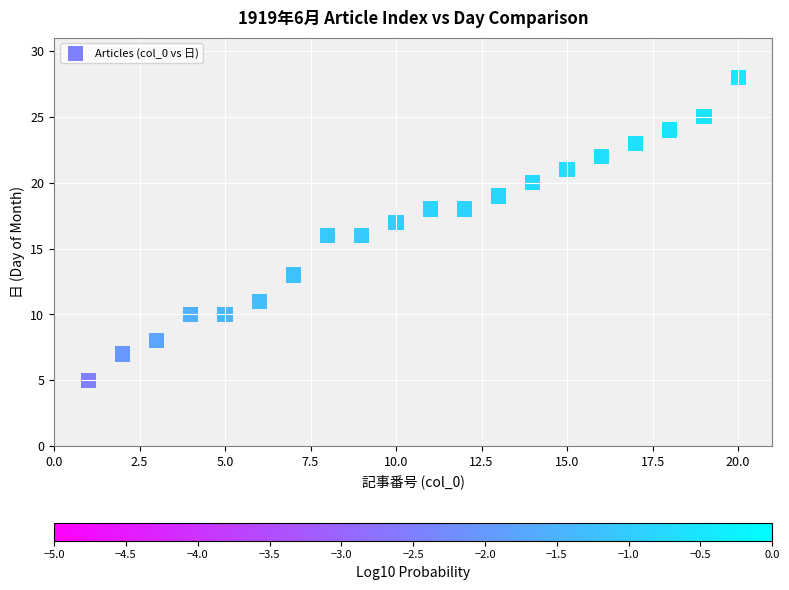

What is the range of Y values (max minus min)?

23